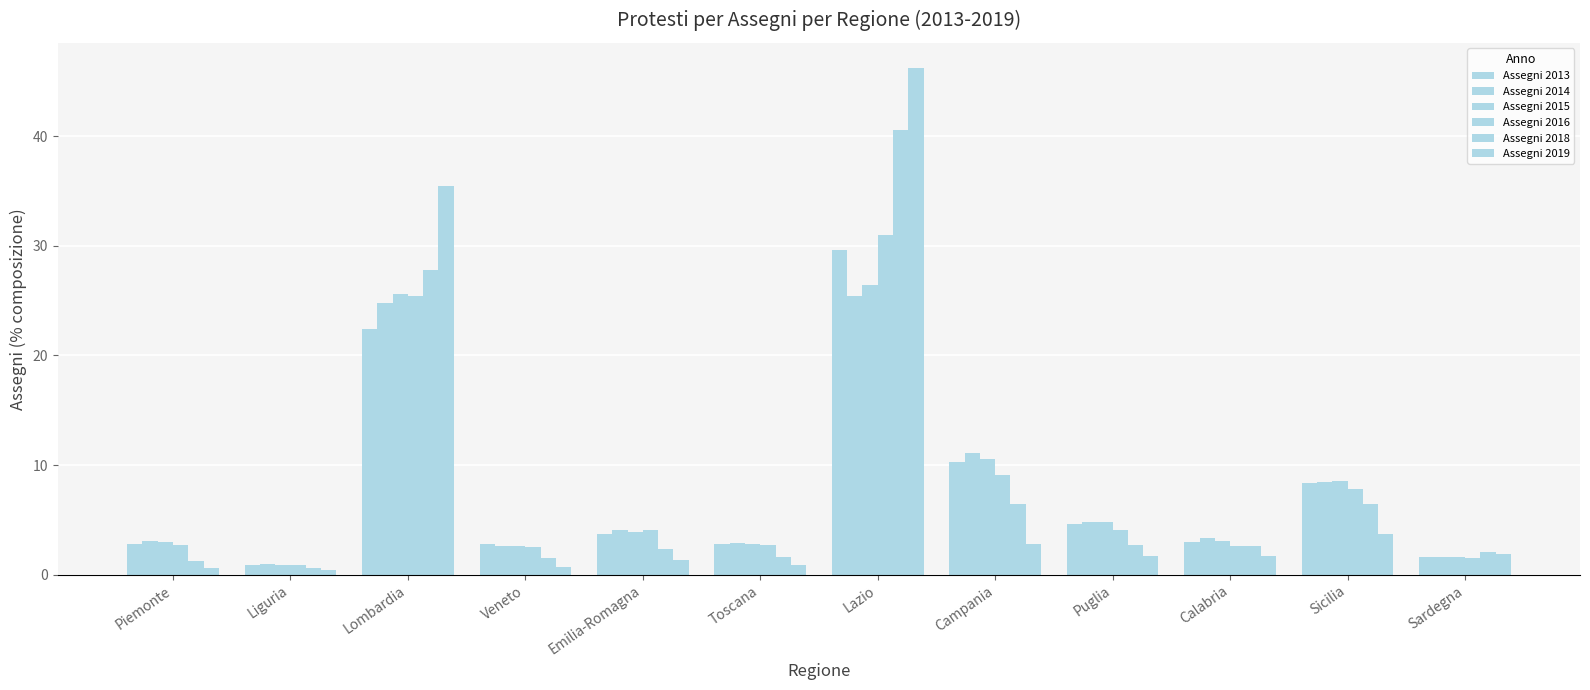

Where is Assegni 2019 nearest to the value 23?

Lombardia